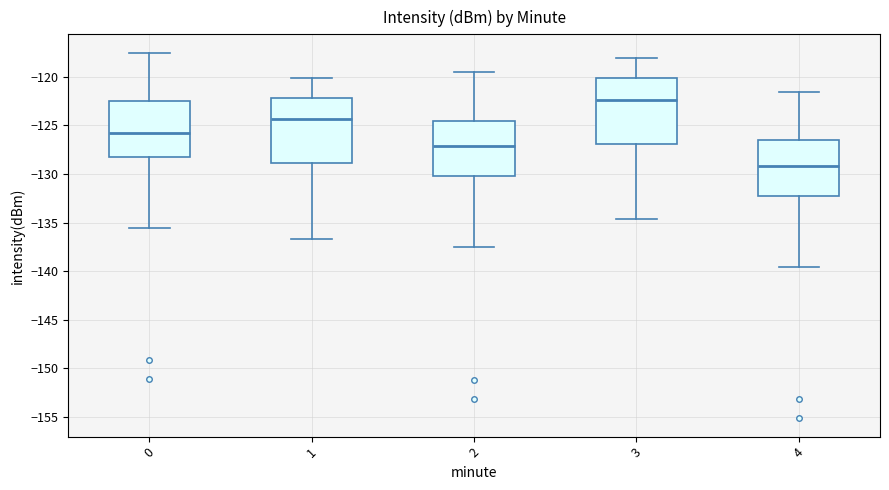

Where does the upper whisker of the box at x = 3 end on the y-axis? The values are not printed on the chart, so give them approximately, as read against the axis.

-118.0